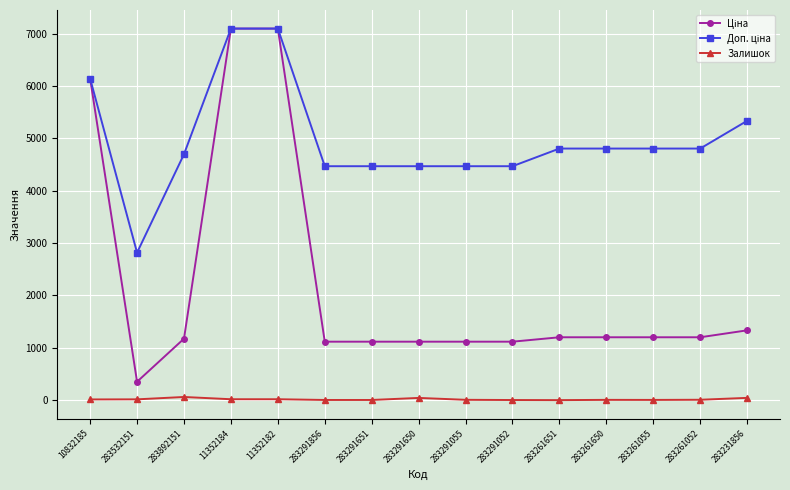

True or false: Залишок has more than 1 points higher than both neighbors.

True